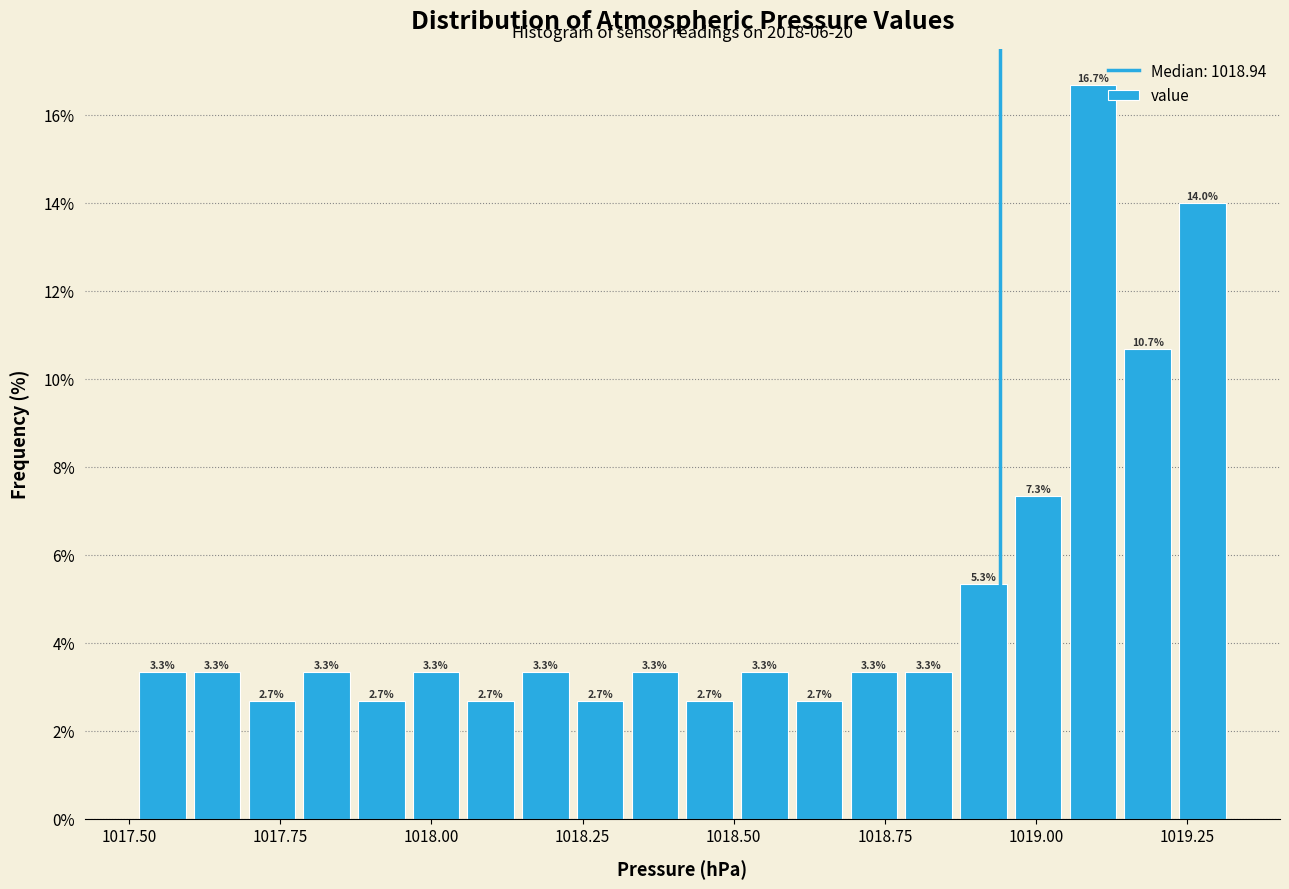

Around what value on the x-axis is the tallest bar? Give the approximate position of its centre, as read against the axis.

1019.10